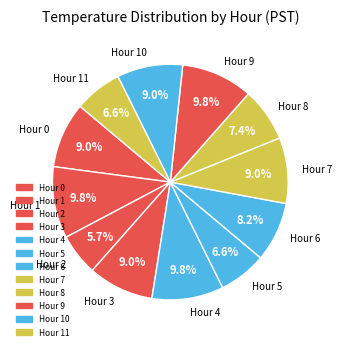

Does any single category account for the majority?

No